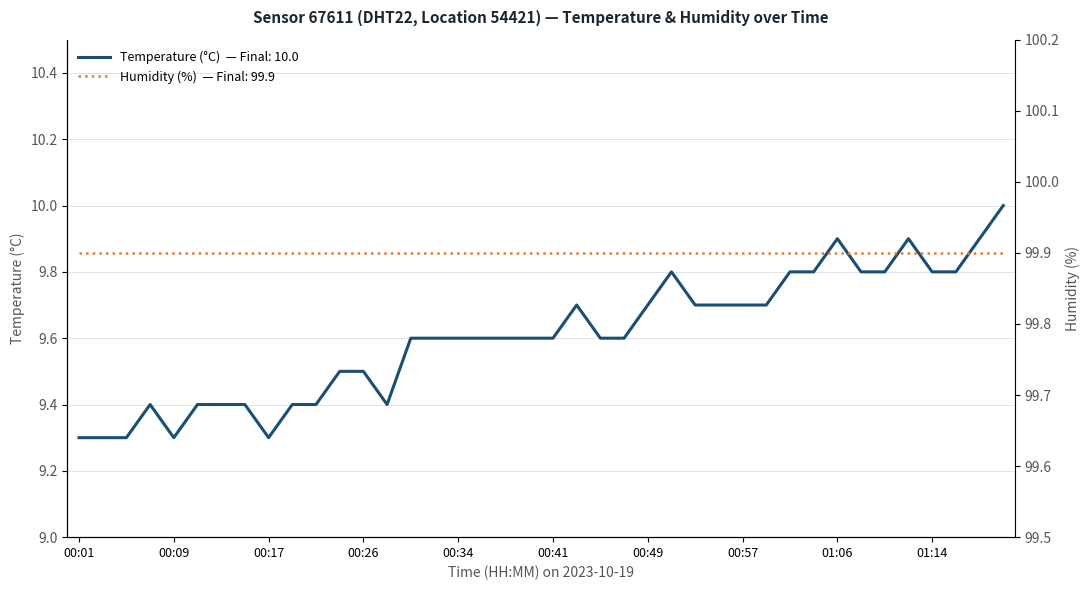

List the labels in order of value, largest first.

01:20, 01:06, 01:12, 01:18, 00:51, 01:02, 01:04, 01:08, 01:10, 01:14, 01:16, 00:43, 00:49, 00:53, 00:55, 00:57, 01:00, 00:30, 00:32, 00:34, 00:36, 00:37, 00:39, 00:41, 00:45, 00:47, 00:23, 00:26, 00:07, 00:11, 00:13, 00:15, 00:19, 00:21, 00:28, 00:01, 00:03, 00:05, 00:09, 00:17